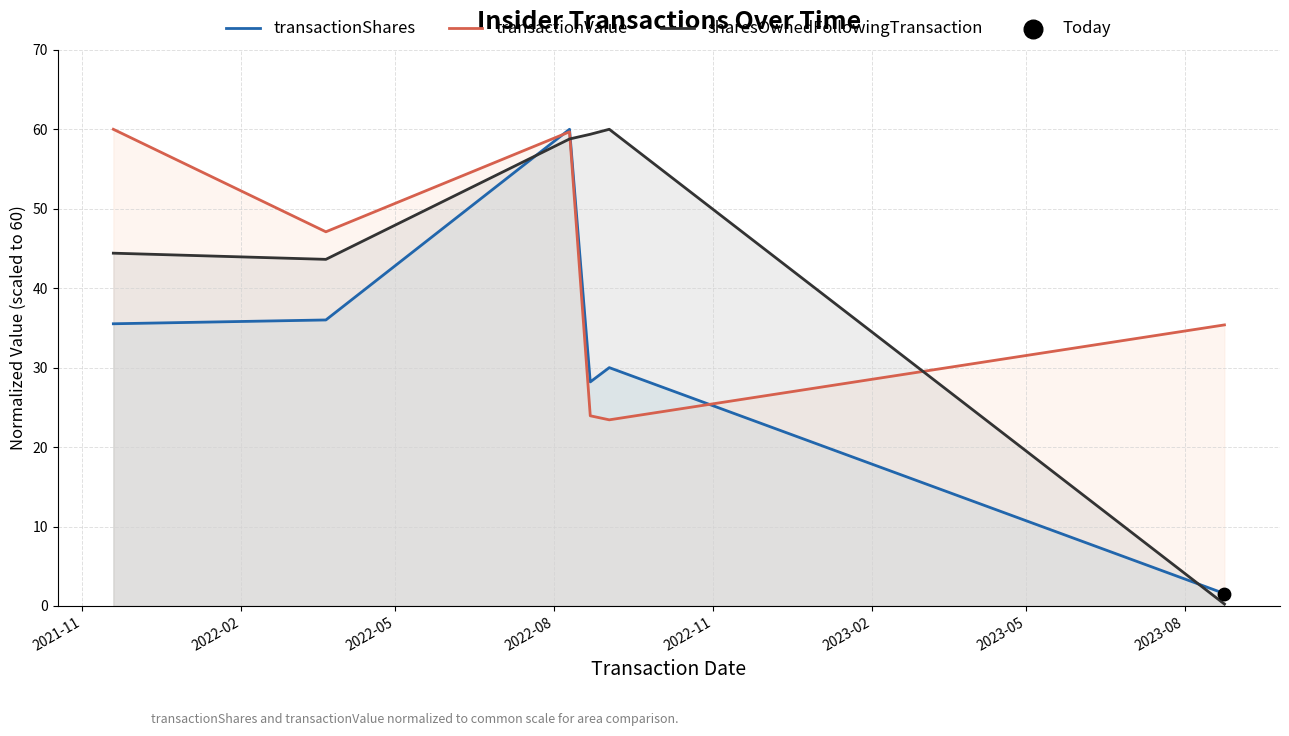

Which series has the largest total across all categories?

sharesOwnedFollowingTransaction